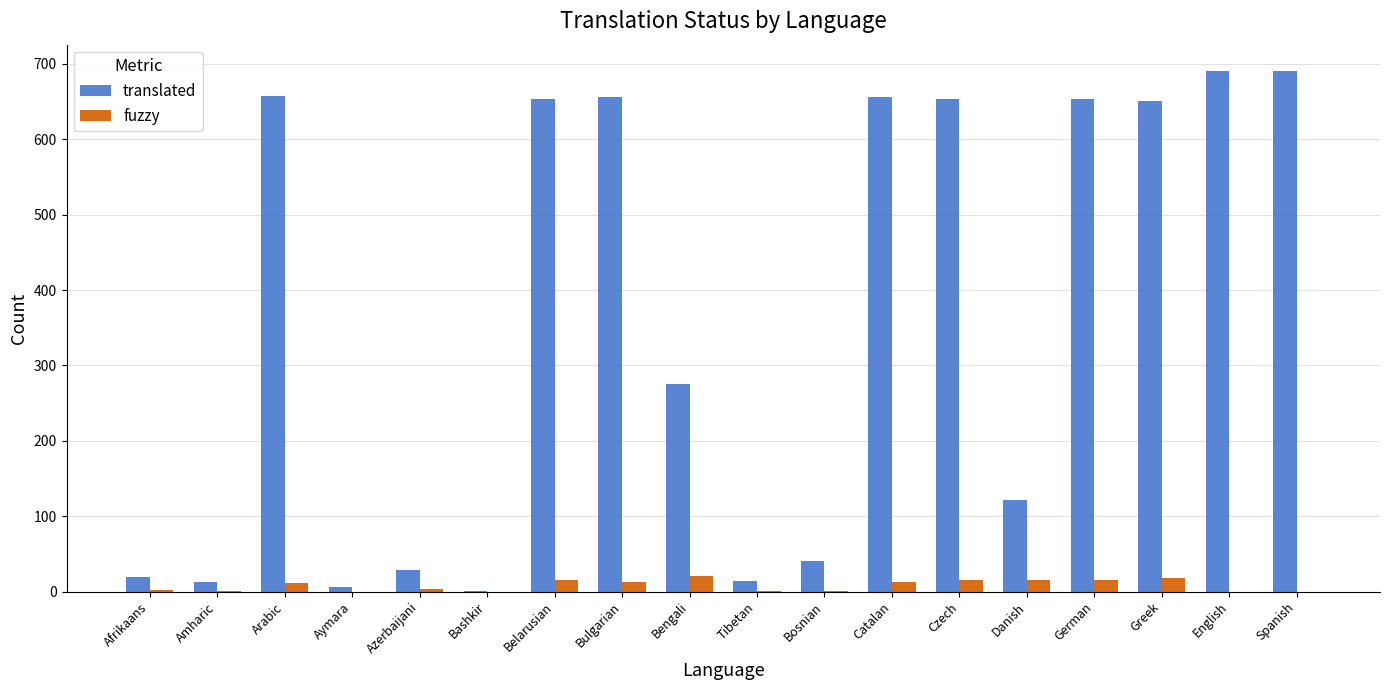

The value of translated at Spanish is 691. True or false?

True